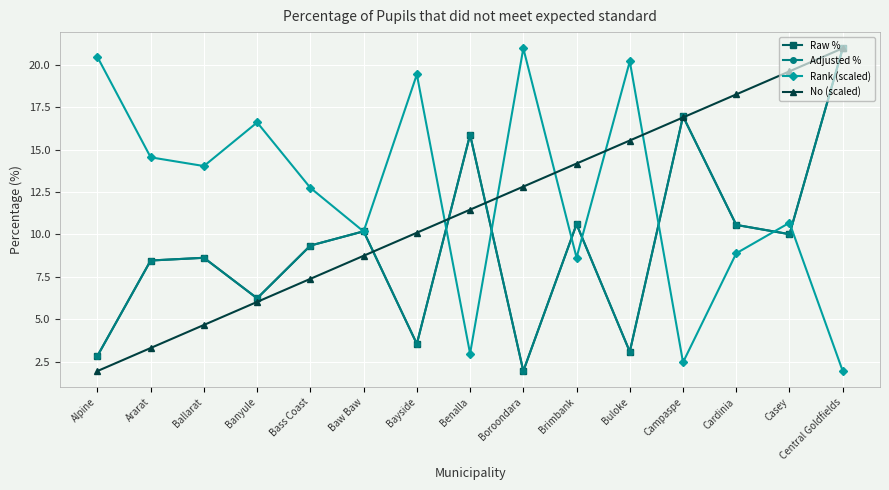

At which category is the sum across all series the highest?

Central Goldfields